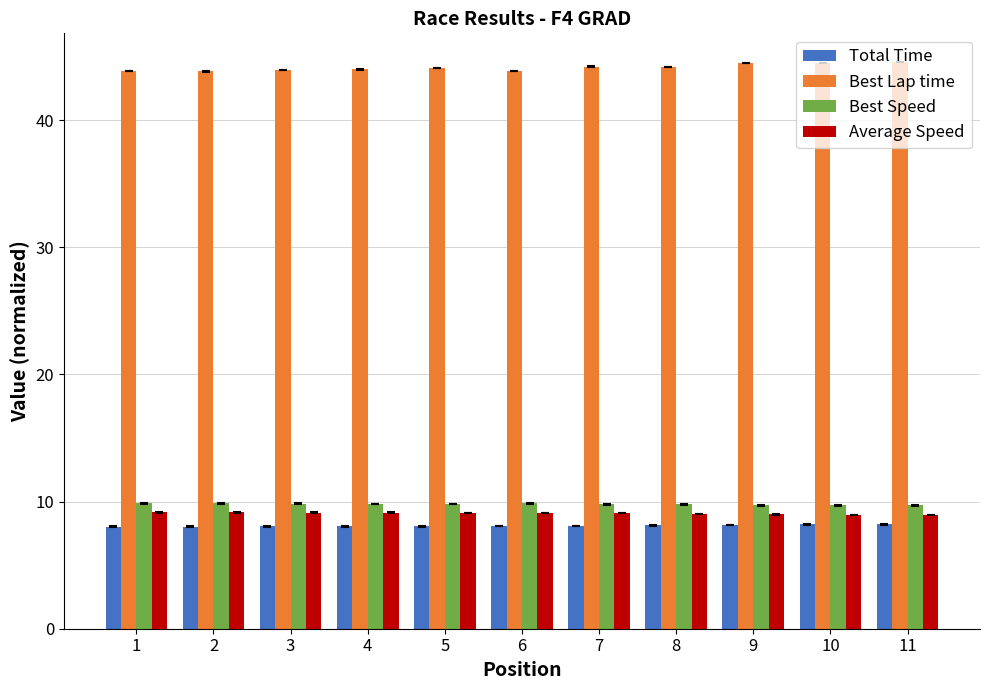

At how many categories does at least one series exceed 23?

11